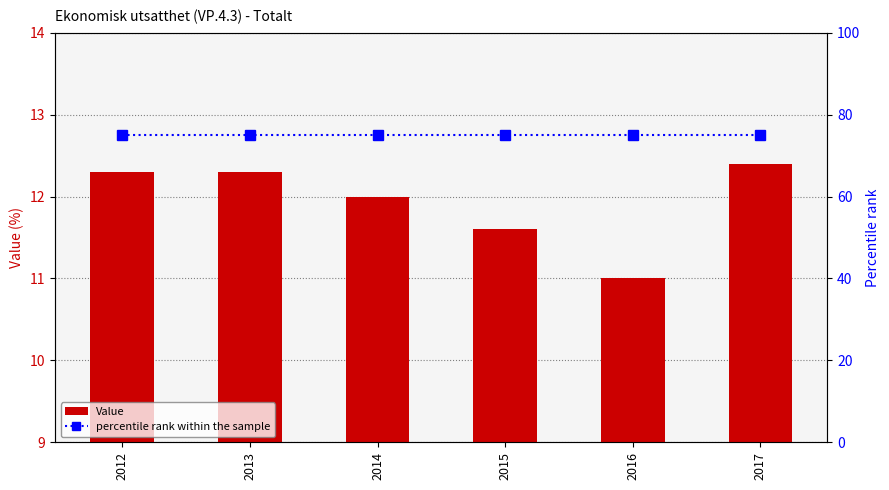

What value does the percentile rank within the sample series have at 2016?

75.0